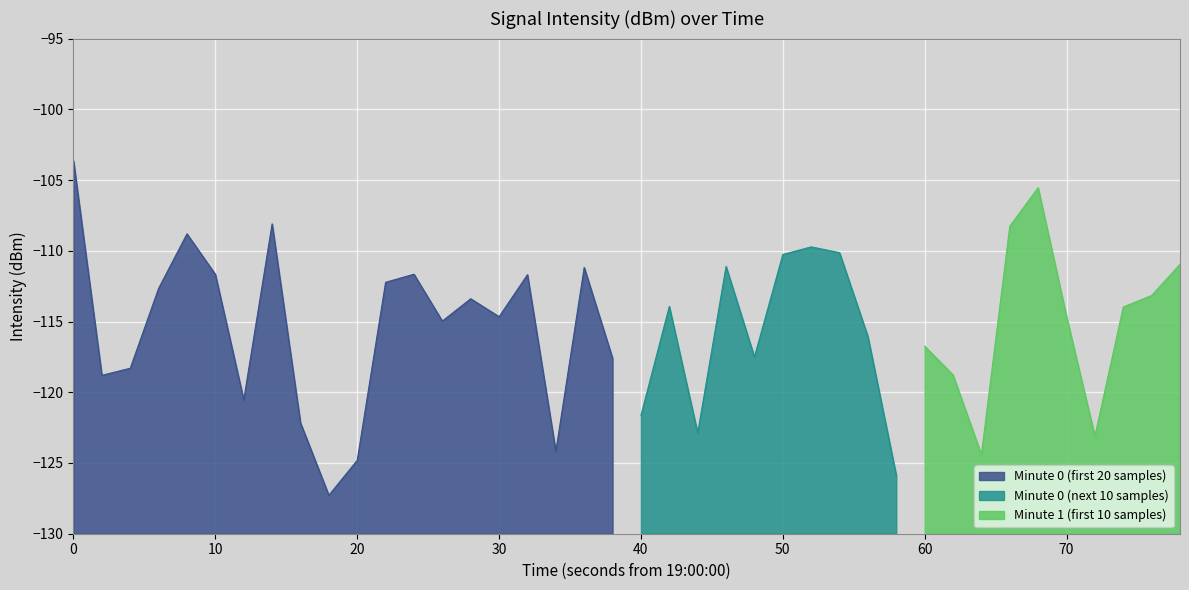

What is the lowest value of the Minute 0 (first 20 samples) series?

-127.3